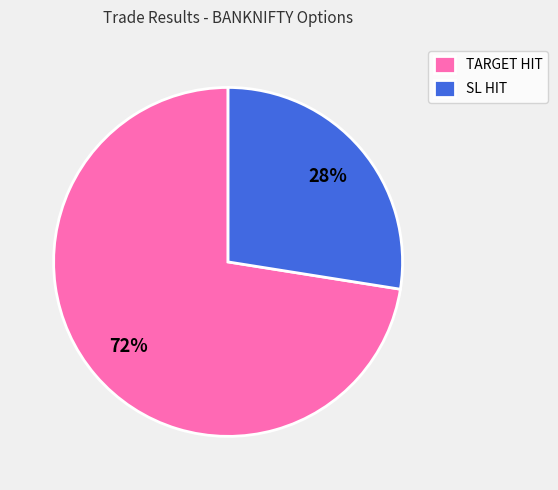

Which category accounts for the majority?

TARGET HIT